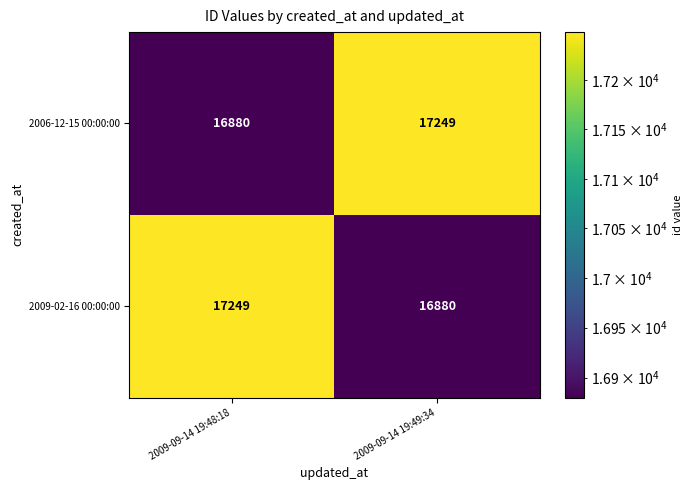

What is the maximum value shown in the chart?

17249